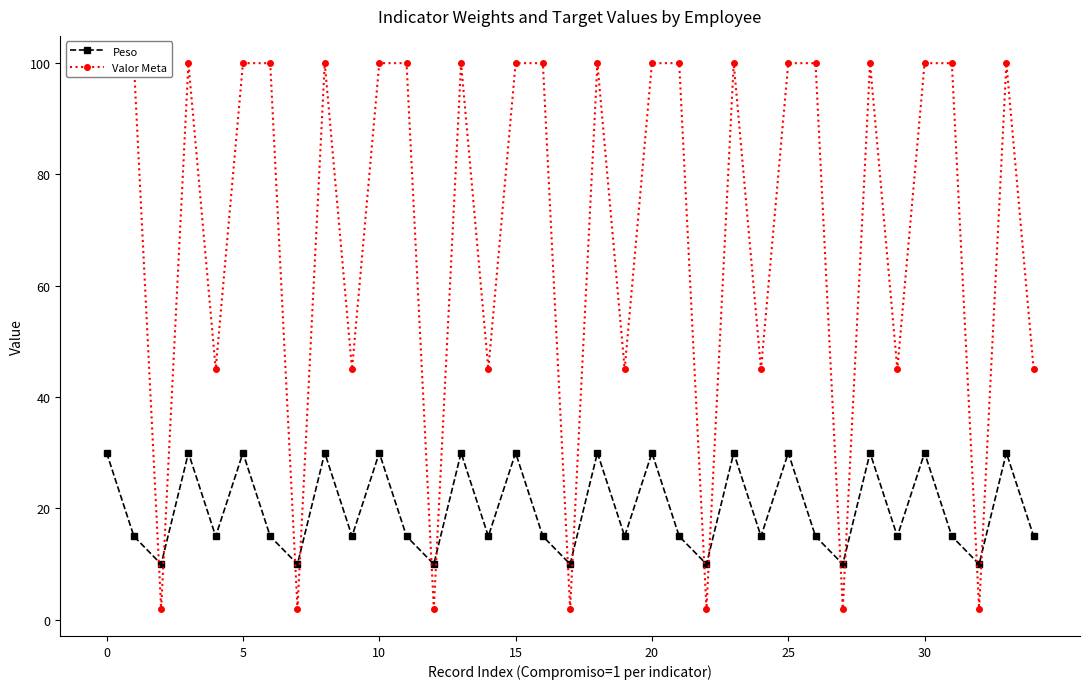

Does the chart have visible grid lines?

No